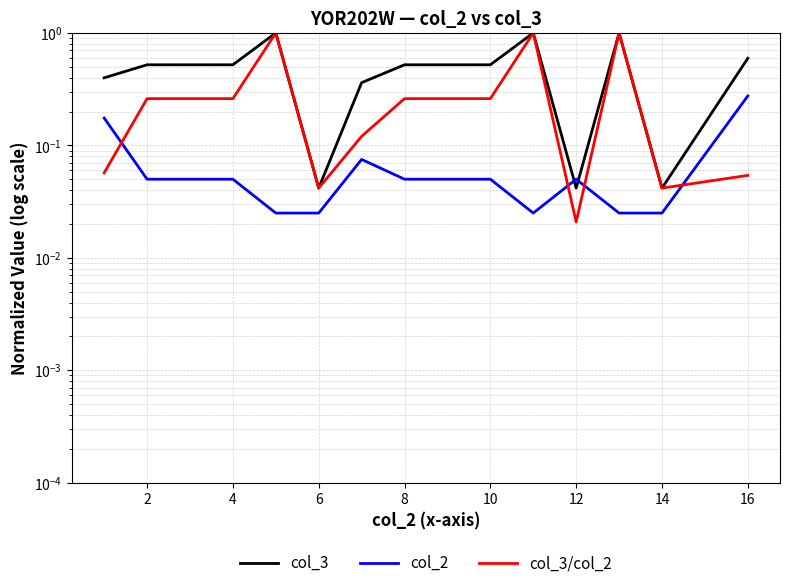

At how many categories does at least one series exceed 0?

15